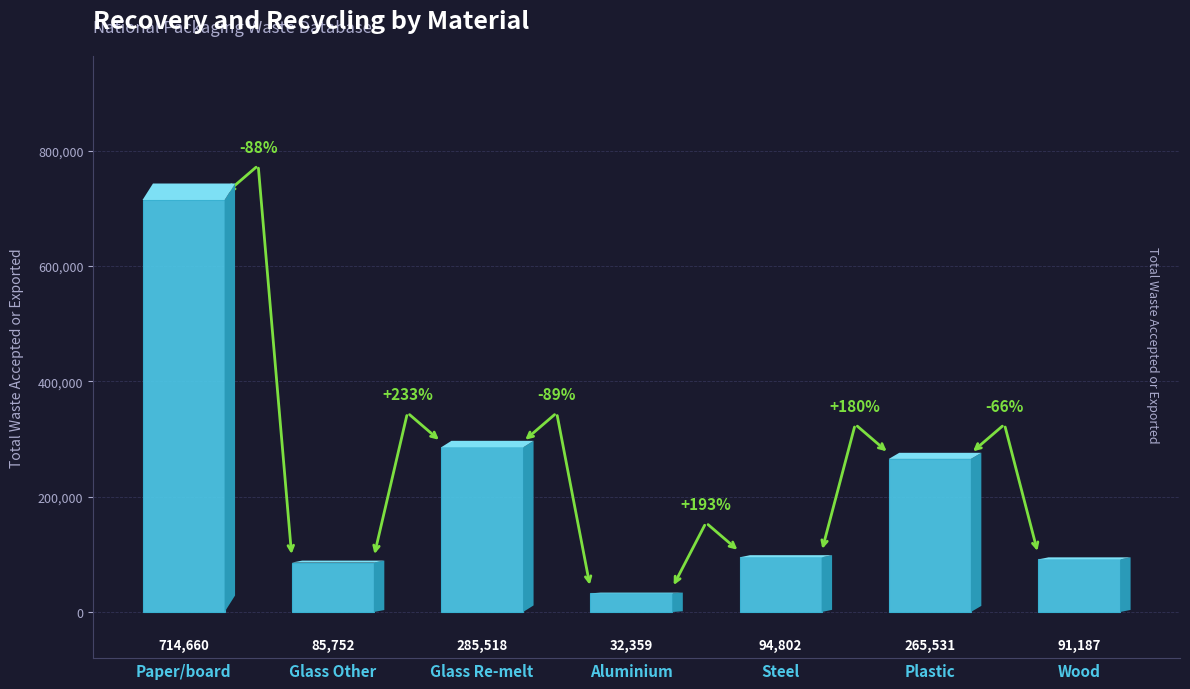

The value at Plastic is 265531. True or false?

True